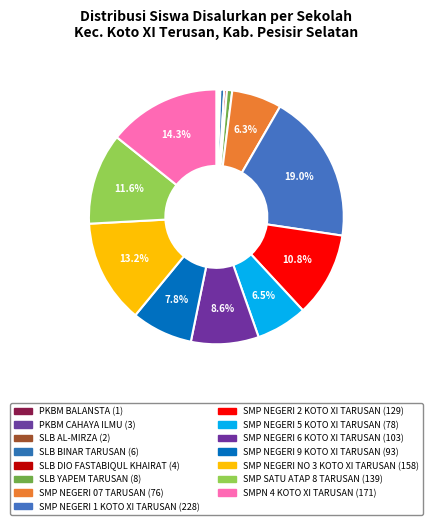

What is the largest slice in the pie chart?

SMP NEGERI 1 KOTO XI TARUSAN